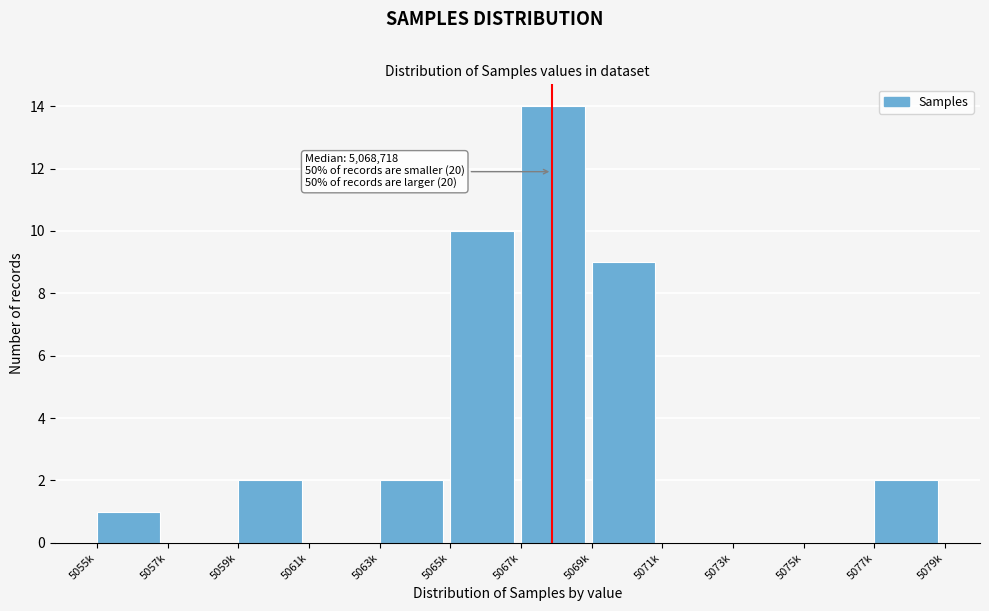

Reading left to right, list all the values displayed in this chart.

5055k=1	5057k=0	5059k=2	5061k=0	5063k=2	5065k=10	5067k=14	5069k=9	5071k=0	5073k=0	5075k=0	5077k=2